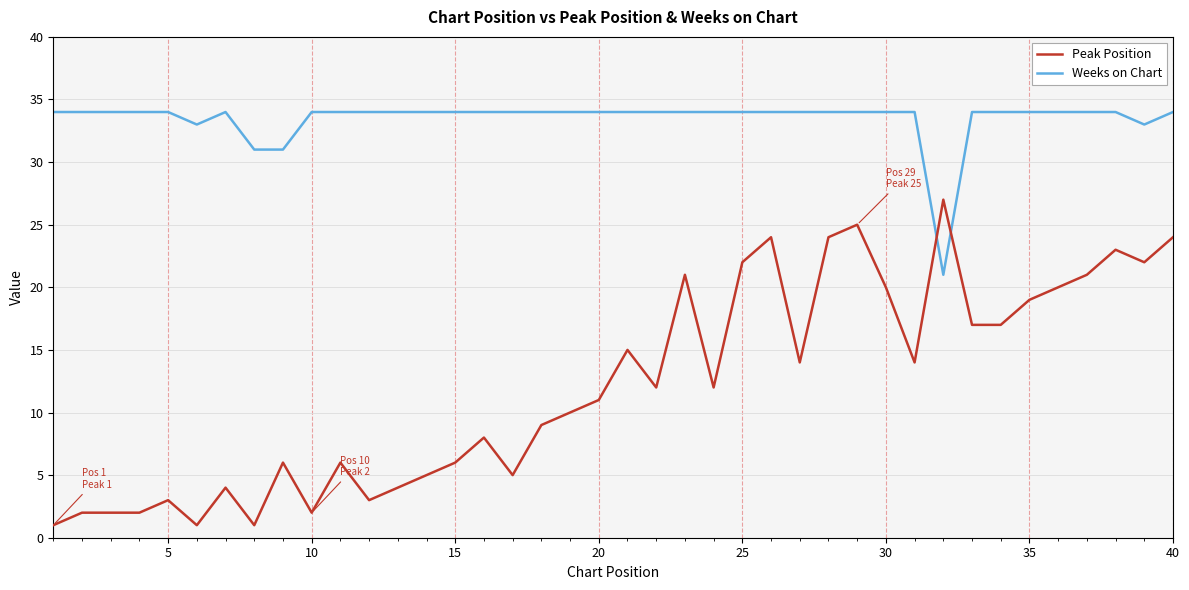

What is the difference between the maximum and minimum values in the Peak Position series?

26